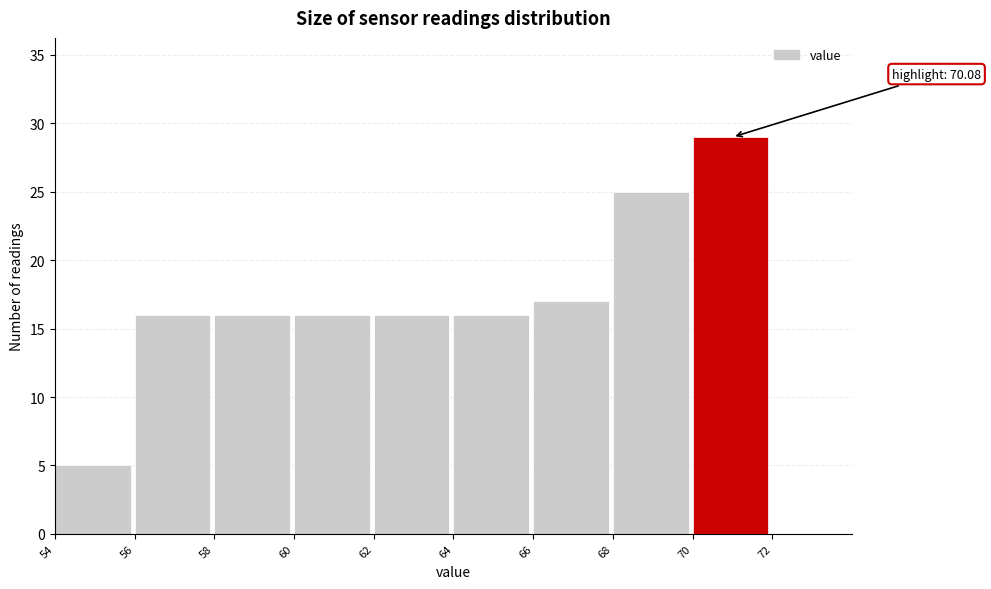

Which range on the x-axis has the tallest bar?

70 to 72